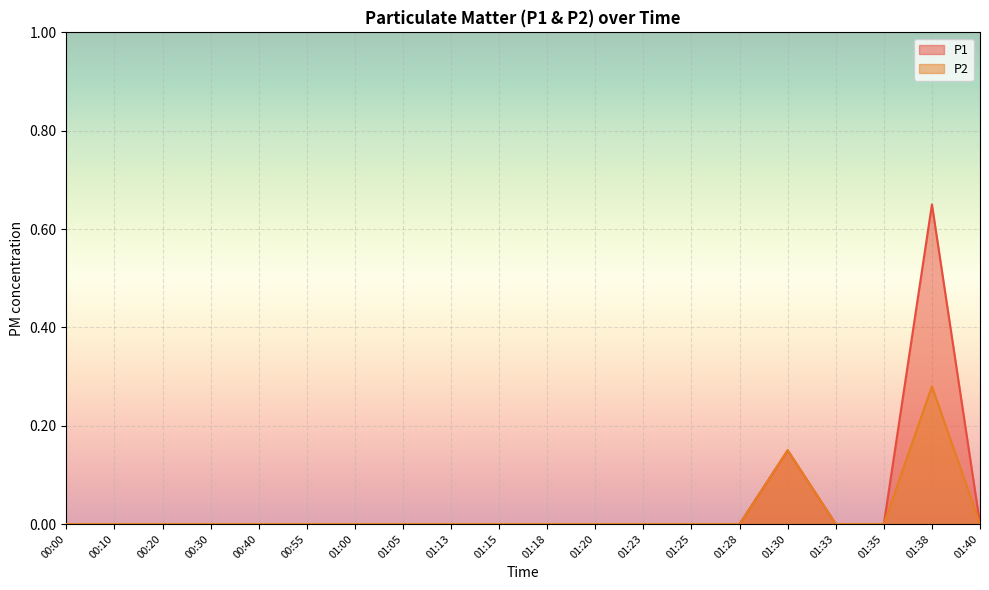

What is the label of the 8th point from the left?

01:05